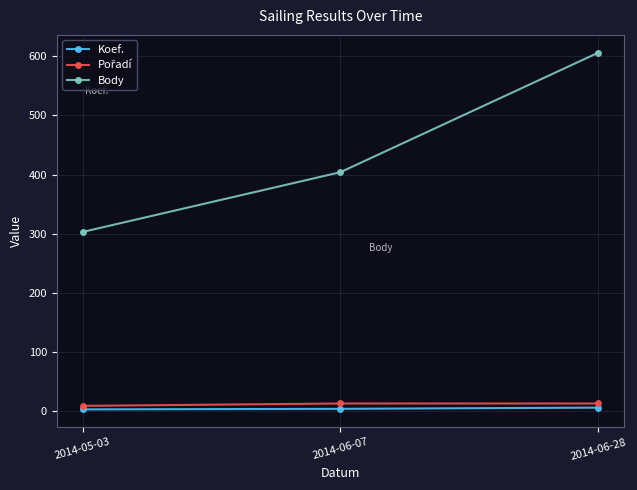

At which category is the sum across all series the highest?

2014-06-28